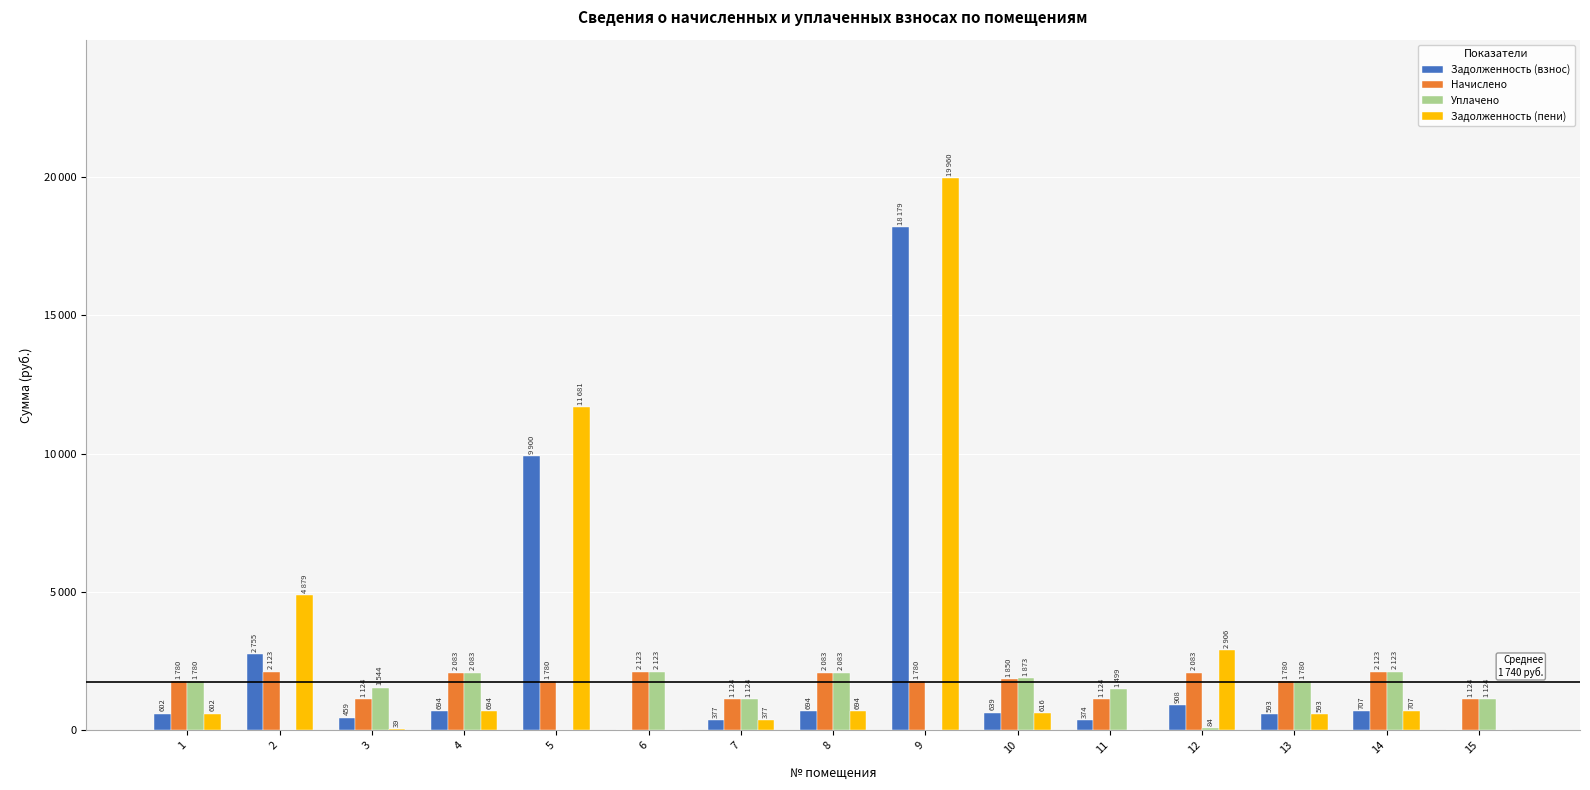

Rank the categories by Задолженность (пени) value from highest to lowest.

9, 5, 2, 12, 14, 4, 8, 10, 1, 13, 7, 3, 6, 11, 15